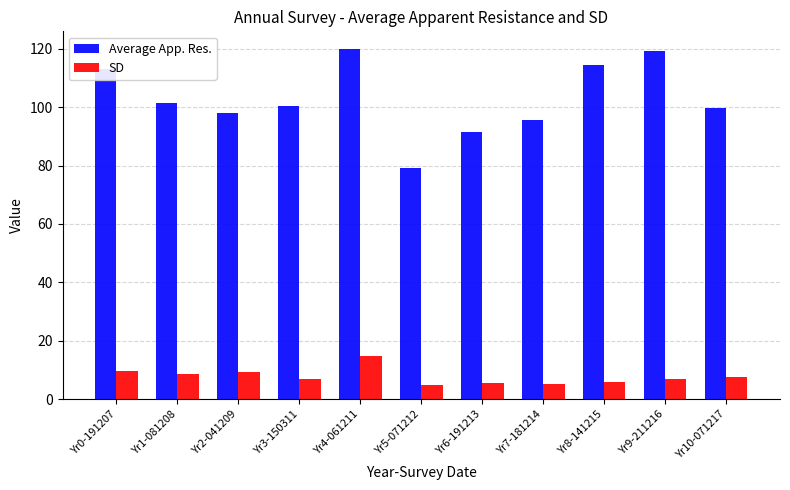

What is the lowest value of the Average App. Res. series?

79.2